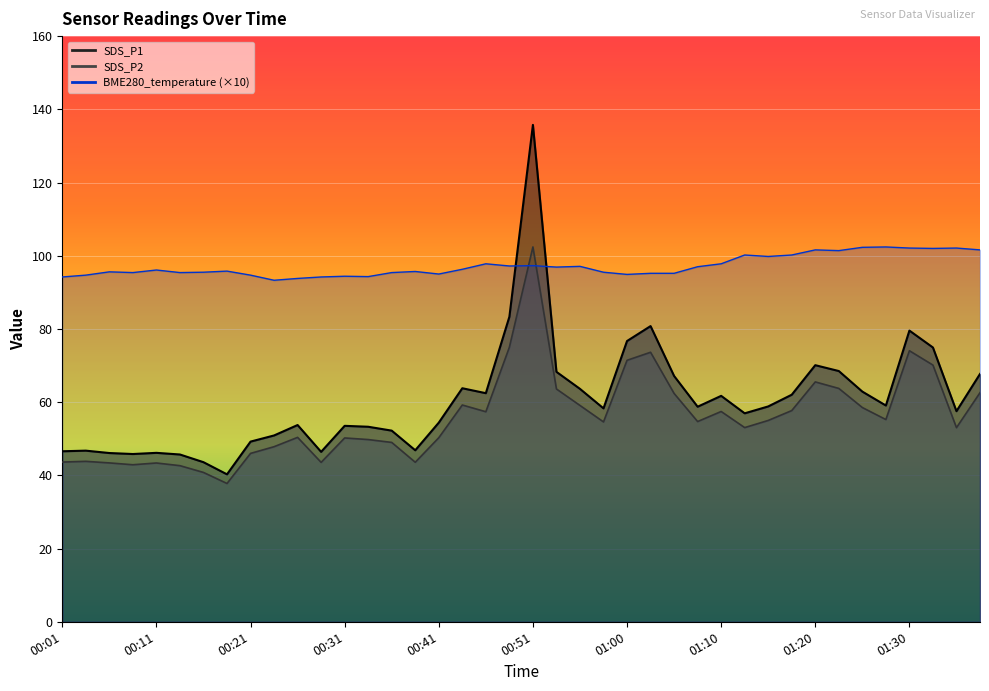

True or false: SDS_P2 and SDS_P1 intersect in this chart.

False